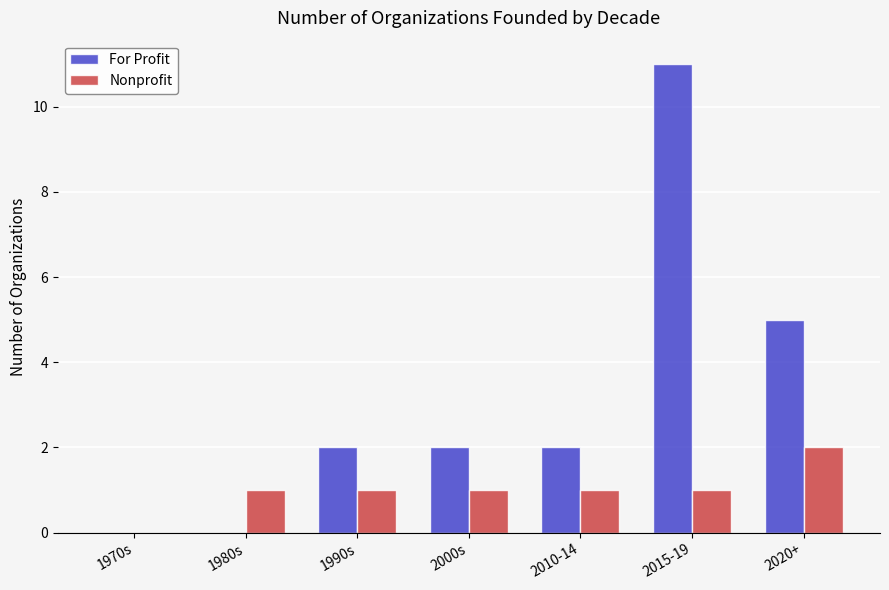

What is the sum of all For Profit values?

22